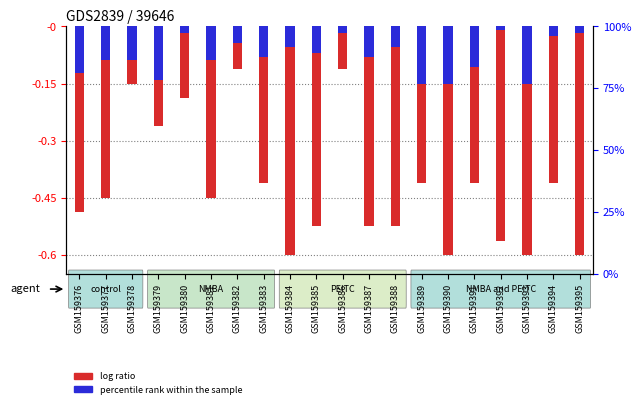

What is the average value of the C1 (log ratio) series?

-0.4